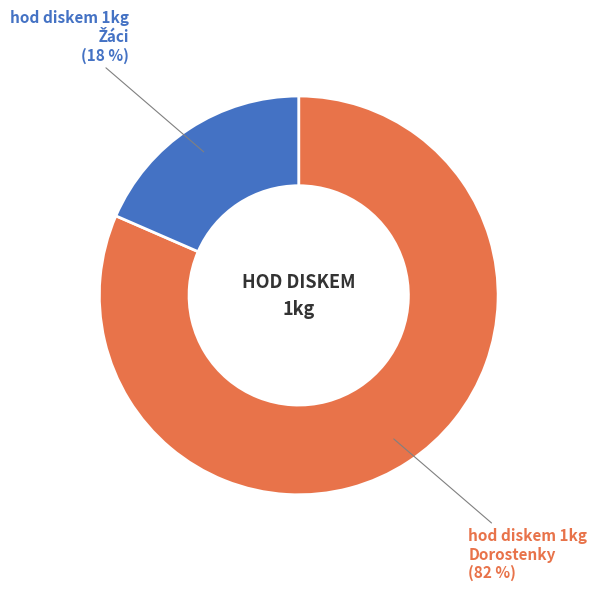

Is there any slice that represents more than half of the pie?

Yes